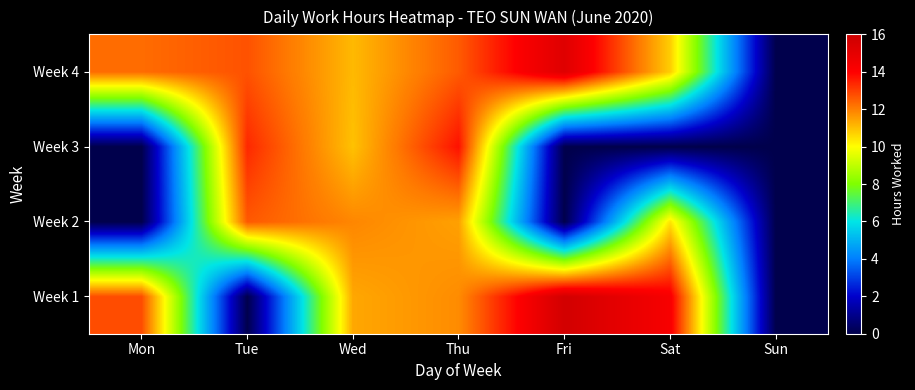

Reading left to right, list all the values displayed in this chart.

Week 1: Mon=12.8	Tue=0.0	Wed=11.4	Thu=11.8	Fri=15.7	Sat=14.3	Sun=0.0
Week 2: Mon=0.0	Tue=12.6	Wed=11.9	Thu=11.5	Fri=0.0	Sat=10.4	Sun=0.0
Week 3: Mon=0.0	Tue=13.4	Wed=10.9	Thu=13.7	Fri=0.0	Sat=0.0	Sun=0.0
Week 4: Mon=12.3	Tue=12.7	Wed=11.1	Thu=12.6	Fri=15.2	Sat=10.8	Sun=0.0